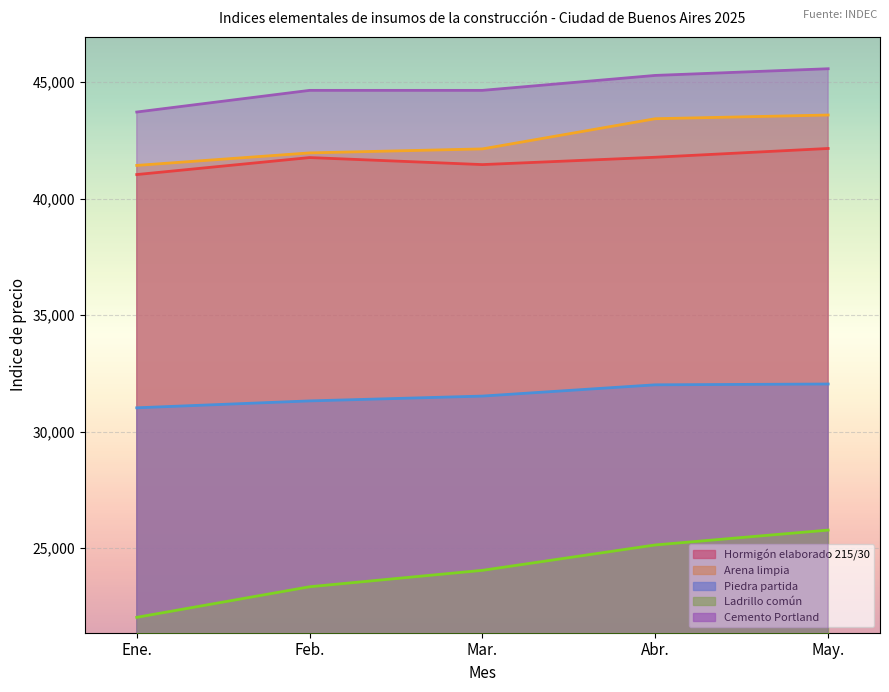

Reading right to left, extract all data points from this chart.

Hormigón elaborado 215/30: 42148.7	41772.1	41456.7	41758.7	41029.4
Arena limpia: 43584.9	43425.9	42130.6	41958.8	41421.8
Piedra partida: 32039.6	32005.3	31521.5	31314.6	31018.5
Ladrillo común: 25769.7	25132.5	24043.2	23337.9	22025.7
Cemento Portland: 45571.1	45284.5	44643.0	44642.8	43713.4